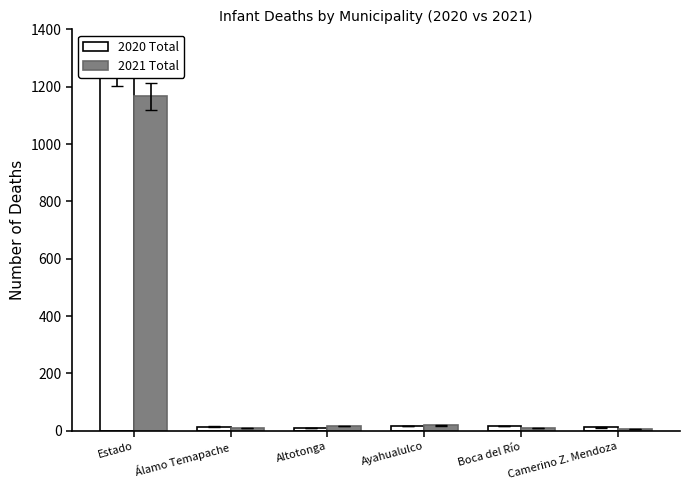

Does the chart contain stacked bars?

No